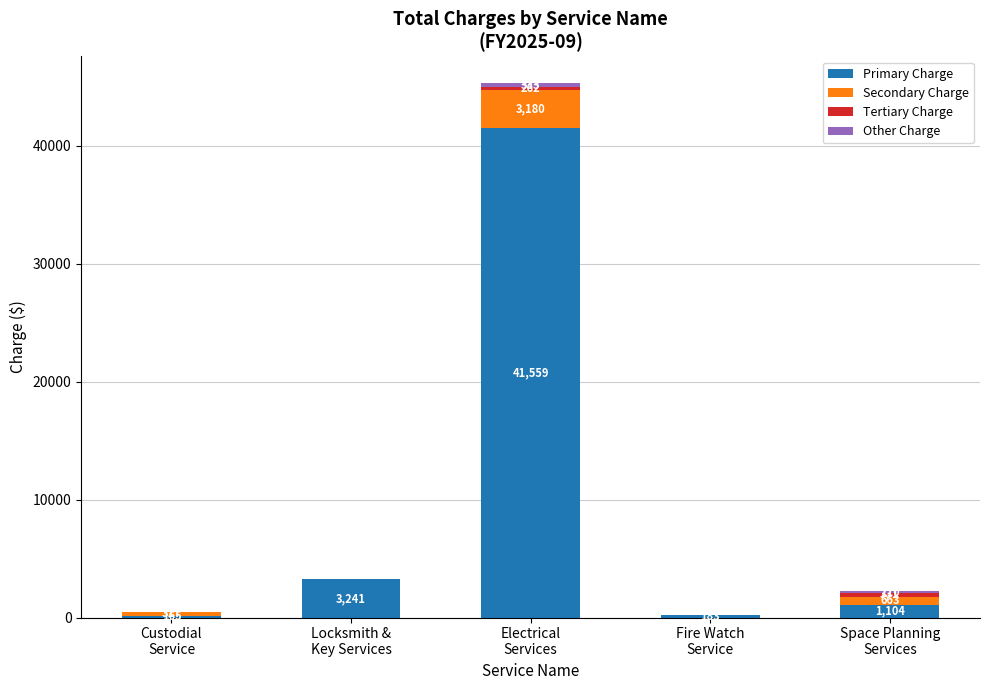

What is the maximum value for Primary Charge?

41559.4